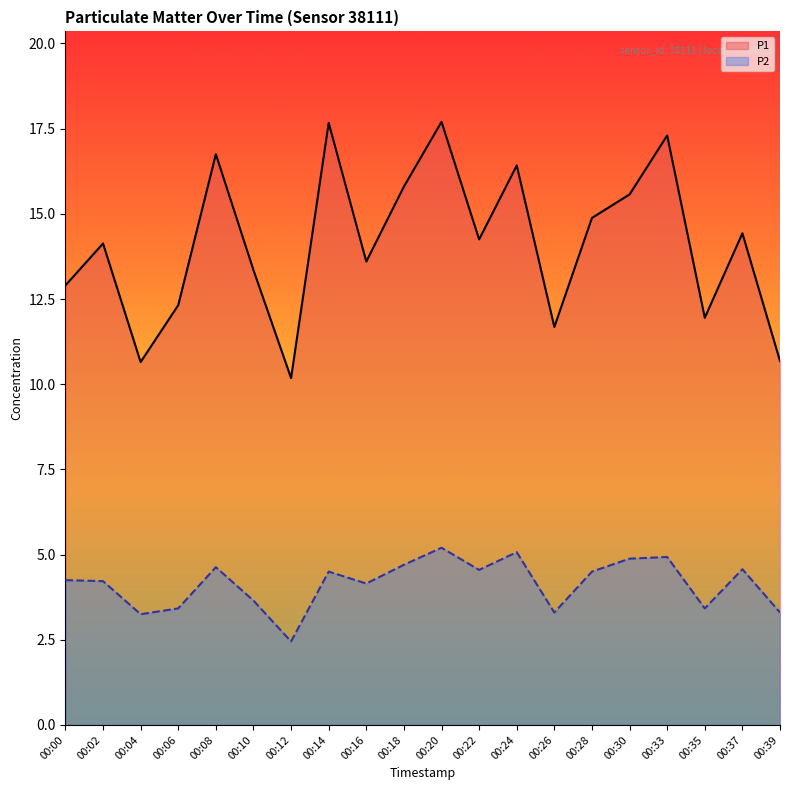

Which series has the widest spread of values?

P1